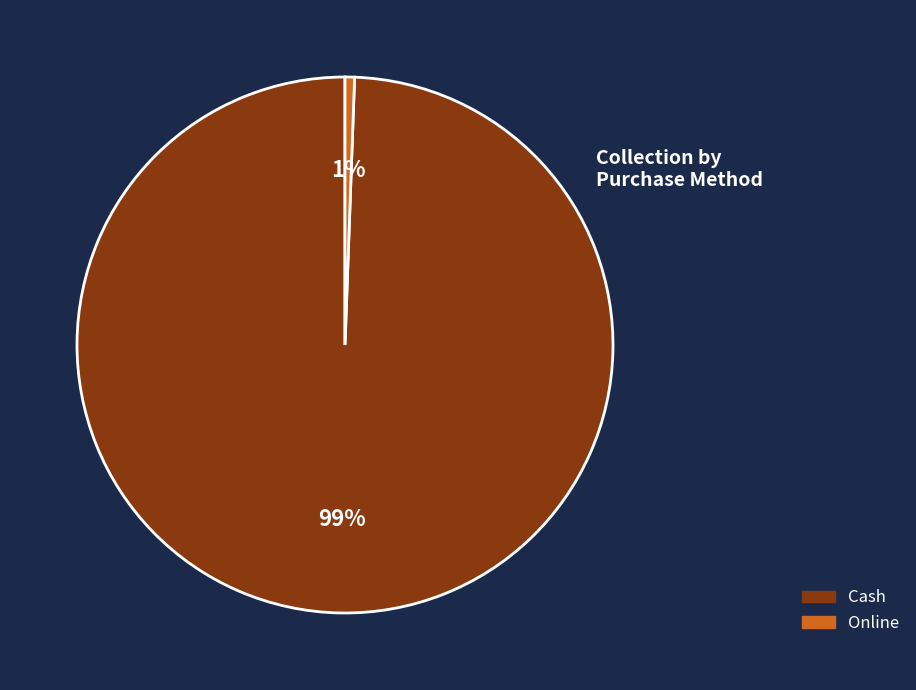

What is the largest slice in the pie chart?

Cash